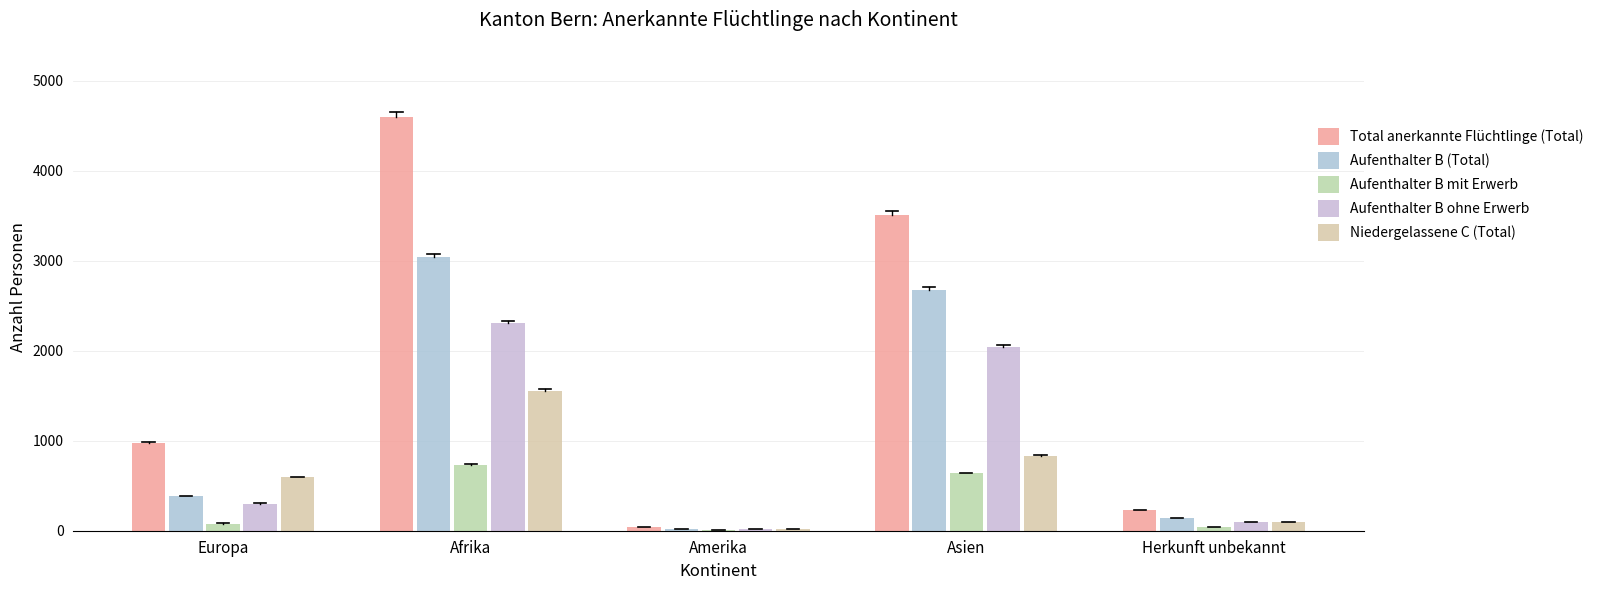

The value of Aufenthalter B mit Erwerb at Afrika is 734. True or false?

True